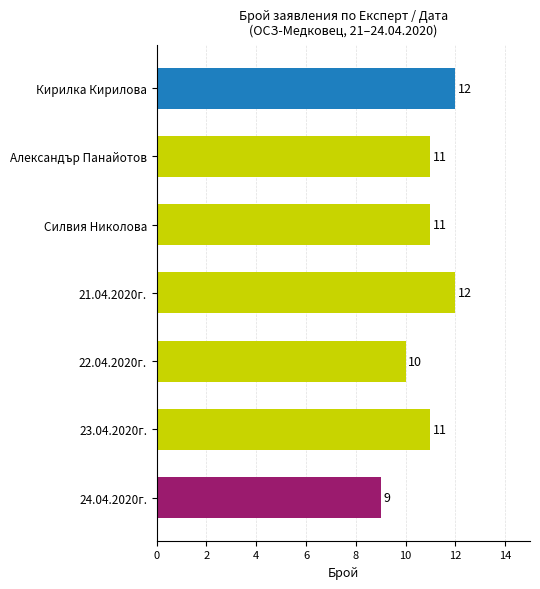

Is it true that the value at 23.04.2020г. is 11?

True